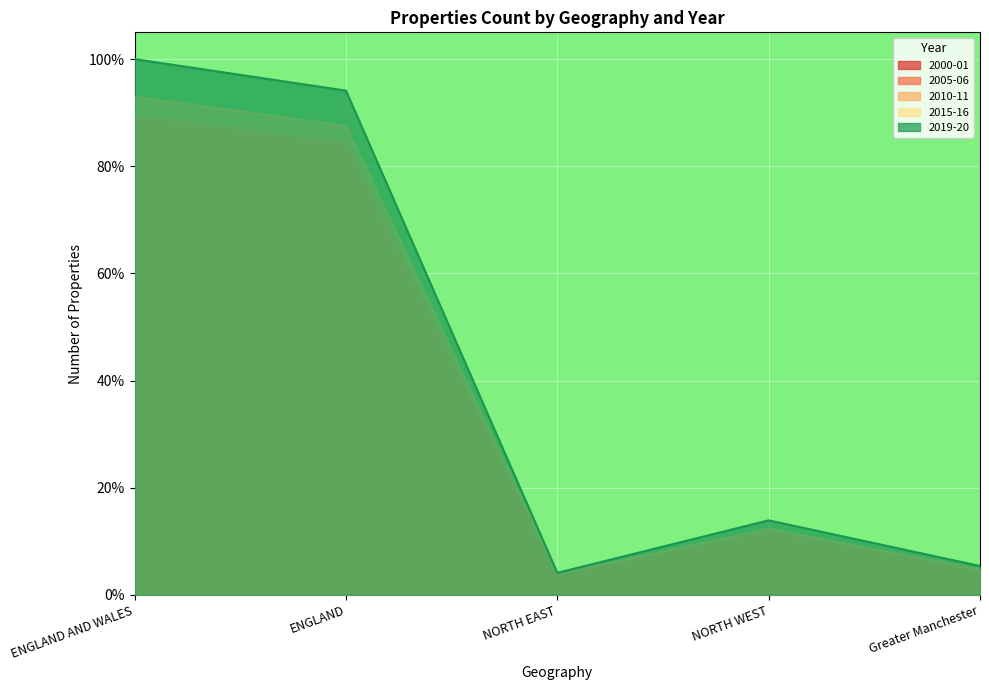

Between which two adjacent categories do 2000-01 and 2005-06 first intersect?

ENGLAND and NORTH EAST